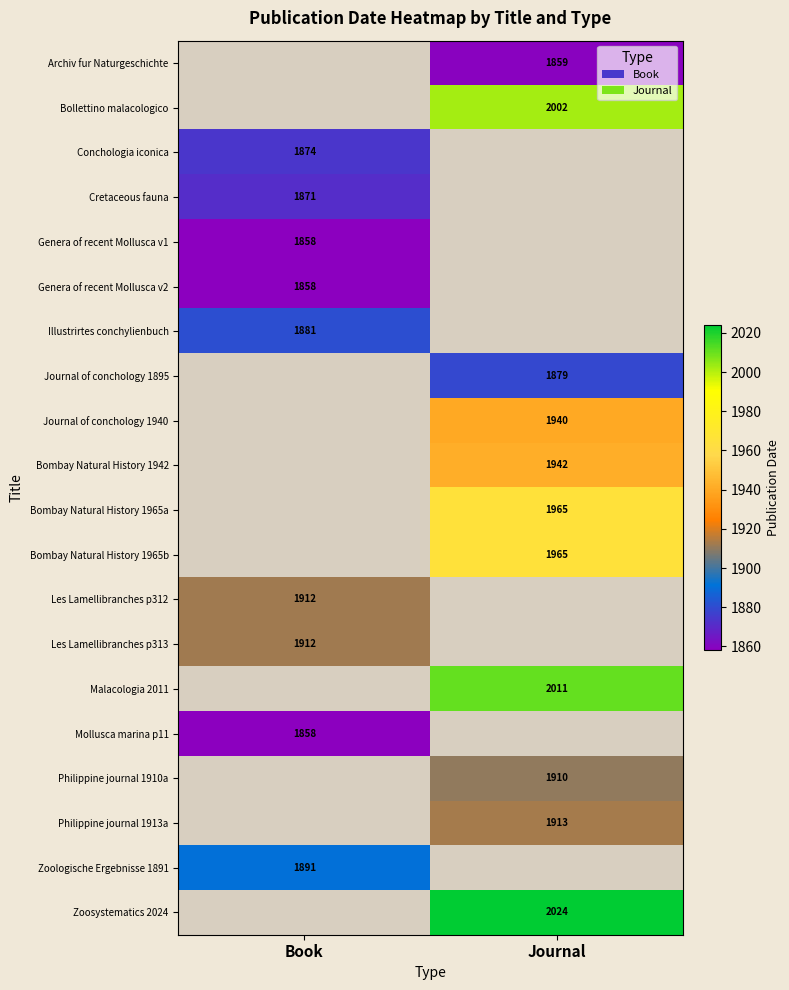

Is the value of Philippine journal 1910a at Journal greater than the value of Mollusca marina p11 at Book?

Yes